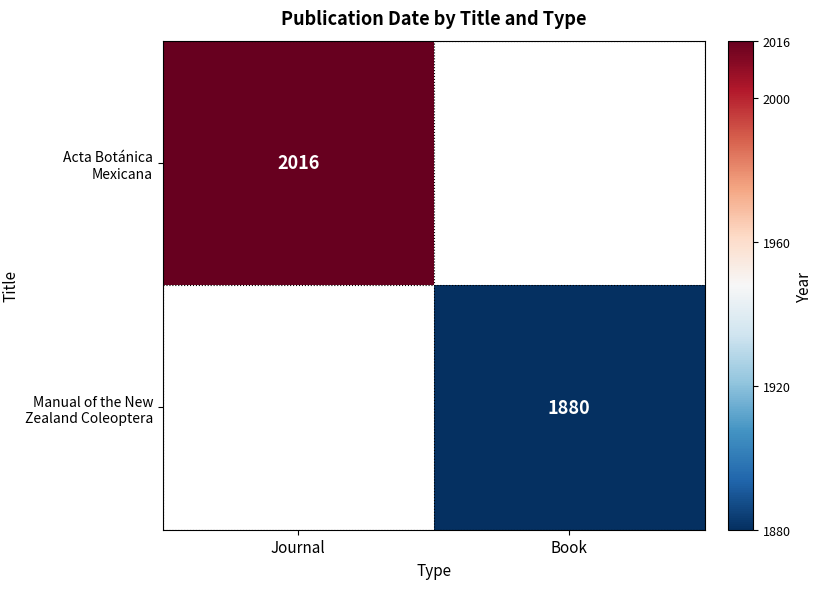

At which category does the chart reach its minimum across all series?

Book